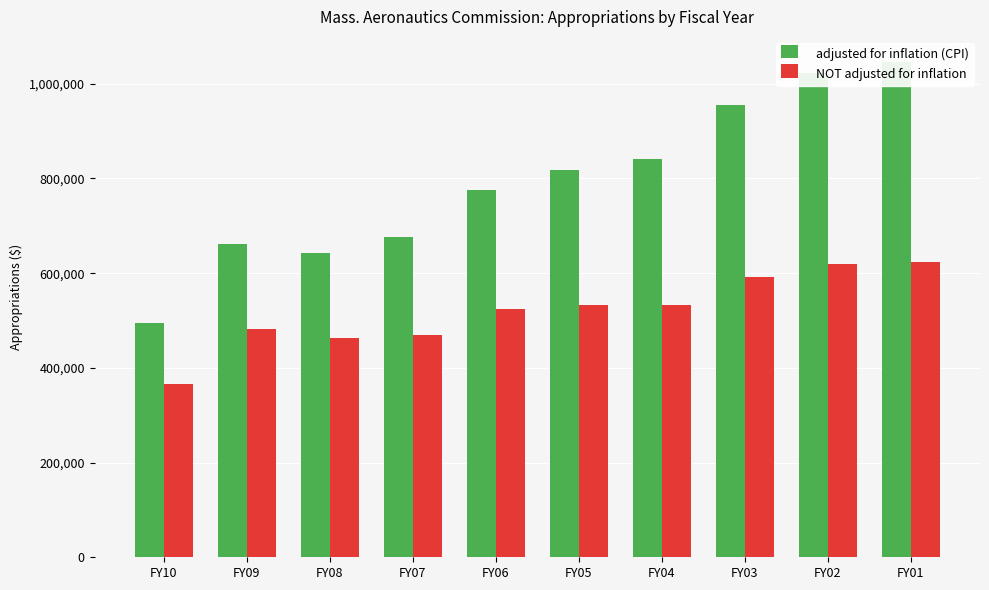

At how many categories does at least one series exceed 531277?

9